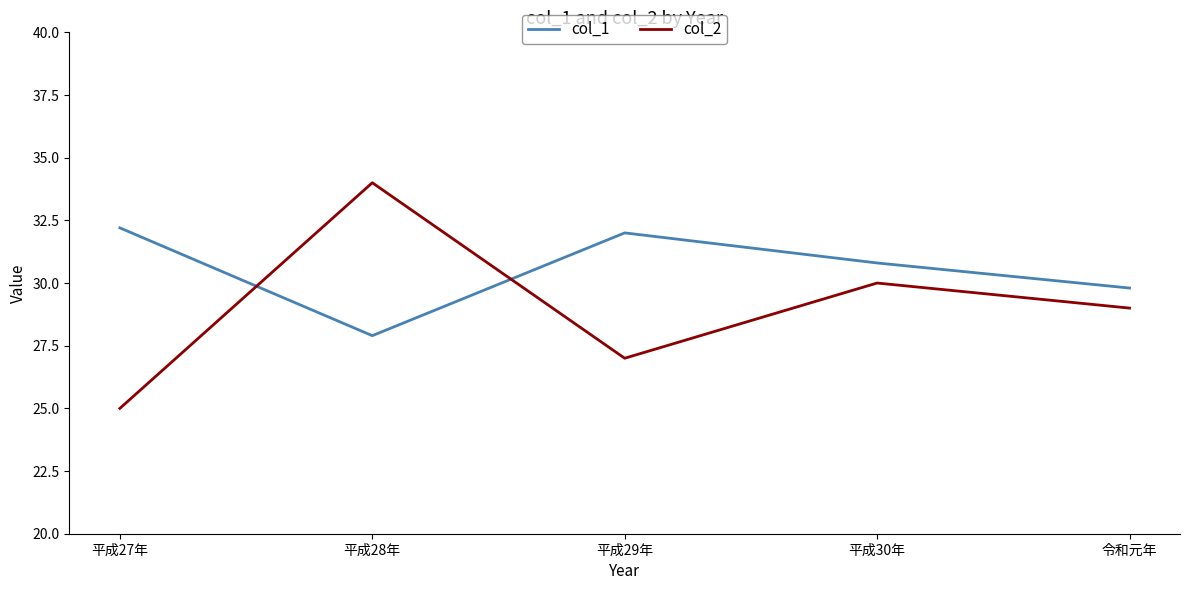

Which series has the largest total across all categories?

col_1